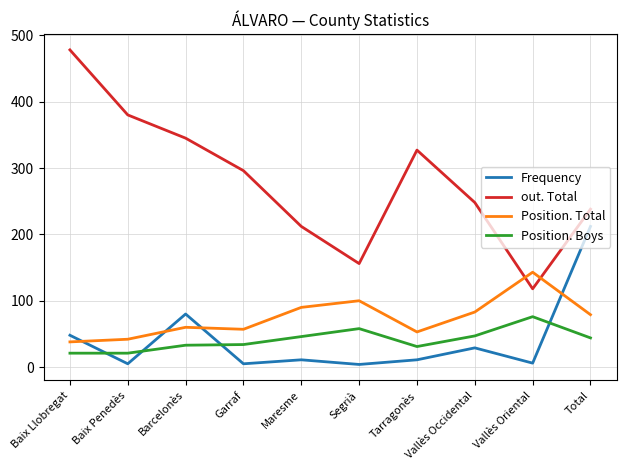

At which label does out. Total first exceed 296?

Baix Llobregat